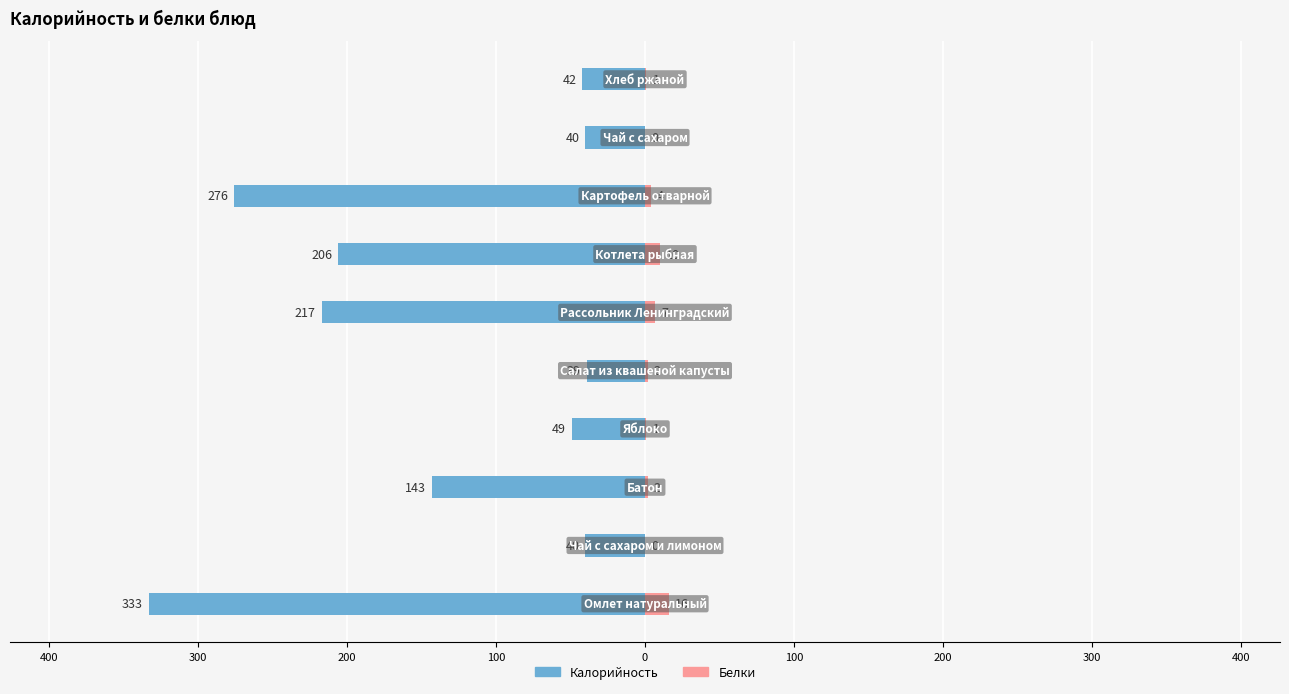

How many bars are there in total?

20